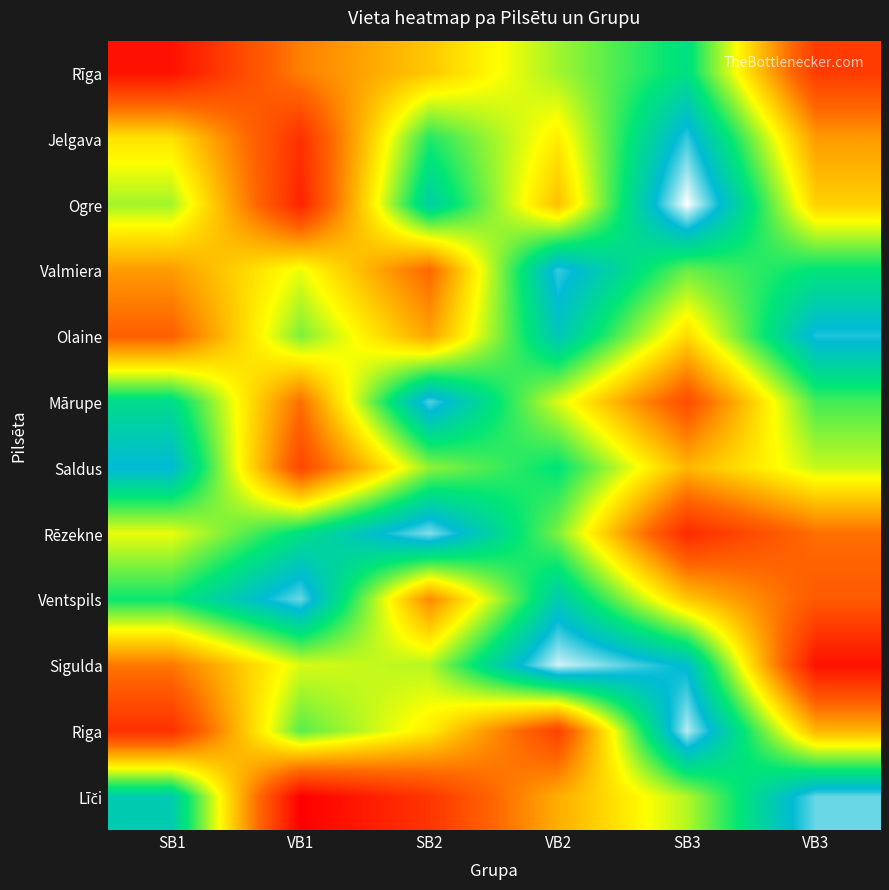

Which series changed the most between SB2 and VB3?

Līči